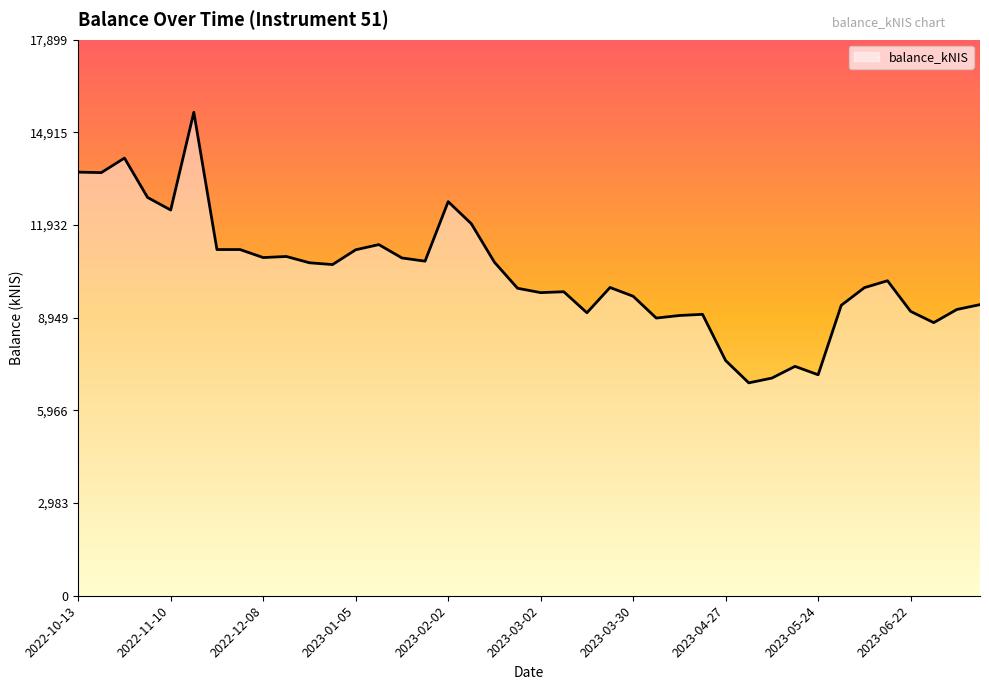

What is the maximum value shown in the chart?

15564.5